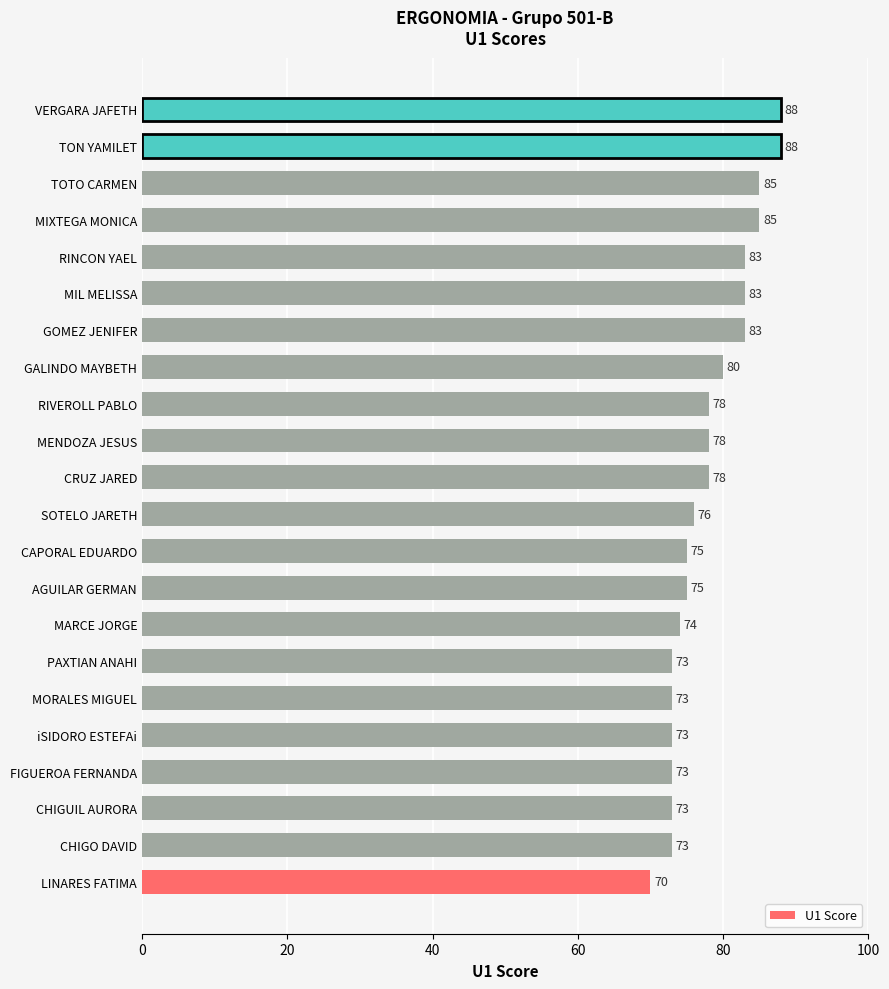

What is the maximum value shown in the chart?

88